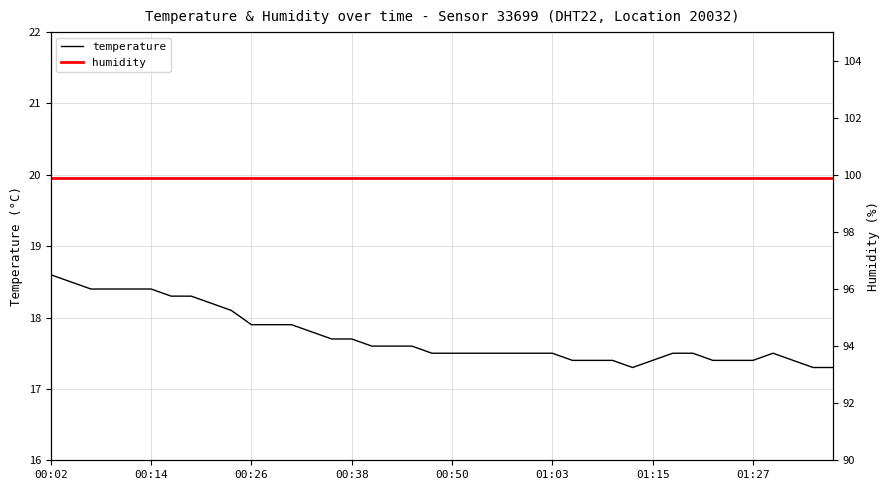

Reading right to left, what are all the values shown in this chart?

temperature: 17.3	17.3	17.4	17.5	17.4	17.4	17.4	17.5	17.5	17.4	17.3	17.4	17.4	17.4	17.5	17.5	17.5	17.5	17.5	17.5	17.5	17.6	17.6	17.6	17.7	17.7	17.8	17.9	17.9	17.9	18.1	18.2	18.3	18.3	18.4	18.4	18.4	18.4	18.5	18.6
humidity: 99.9	99.9	99.9	99.9	99.9	99.9	99.9	99.9	99.9	99.9	99.9	99.9	99.9	99.9	99.9	99.9	99.9	99.9	99.9	99.9	99.9	99.9	99.9	99.9	99.9	99.9	99.9	99.9	99.9	99.9	99.9	99.9	99.9	99.9	99.9	99.9	99.9	99.9	99.9	99.9